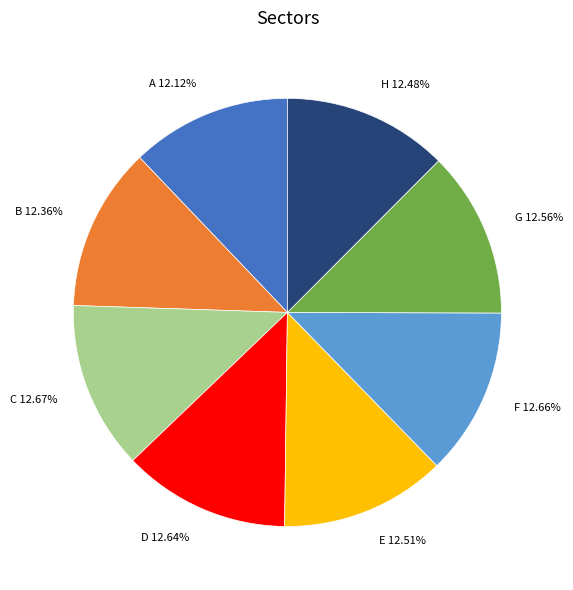

Which has a higher value, A or F?

F